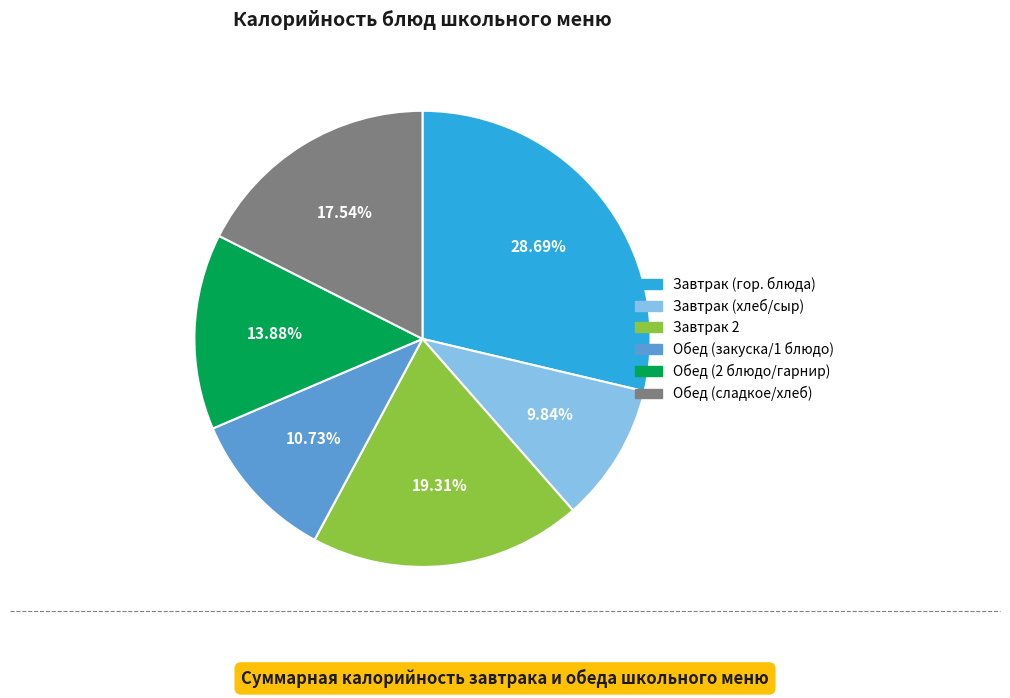

What is the smallest slice in the pie chart?

Завтрак (хлеб/сыр)